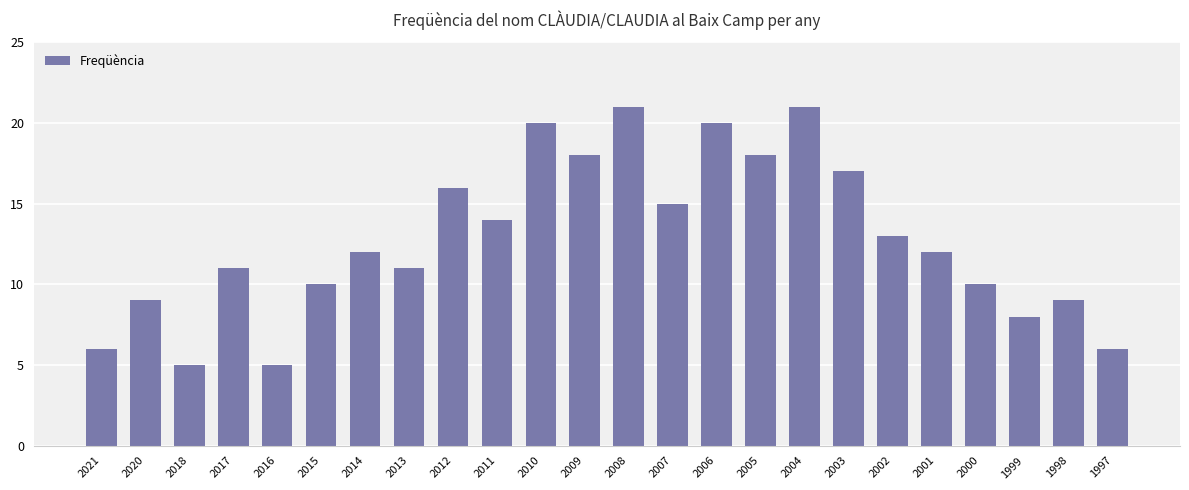

What is the maximum value shown in the chart?

21